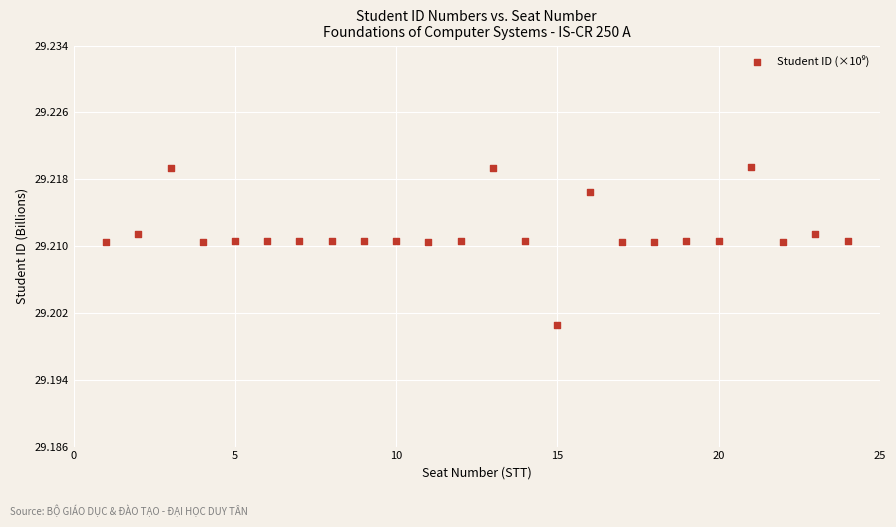

What is the range of X values (max minus min)?

23.0